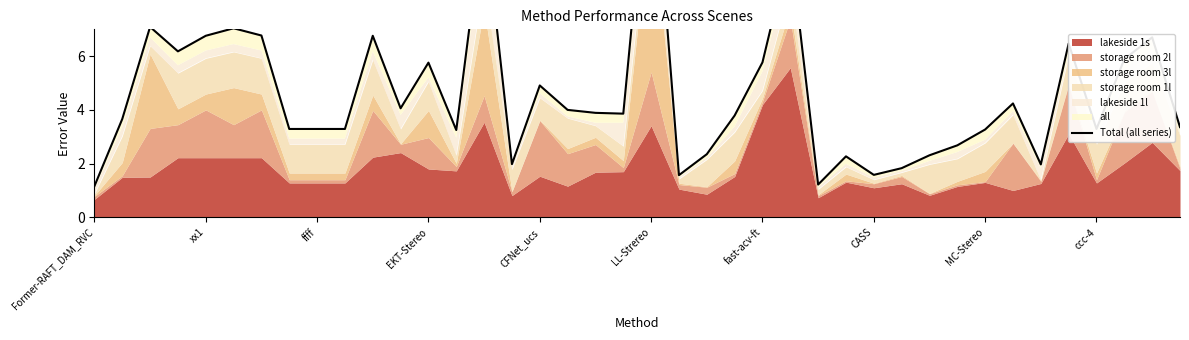

How many lines are shown in the chart?

1